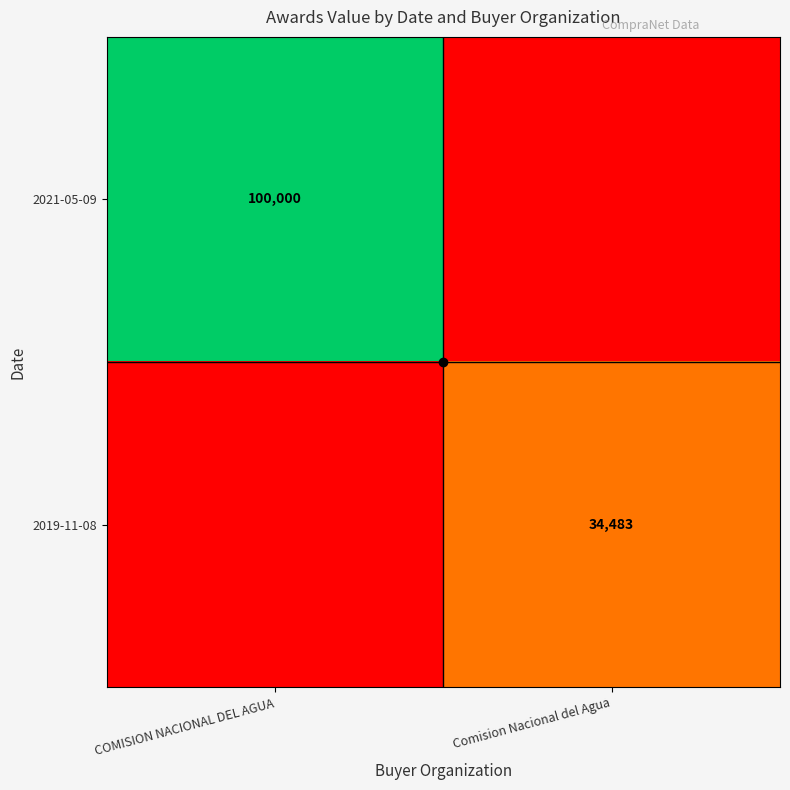

Is it true that 2019-11-08 equals 34483 at Comision Nacional del Agua?

True